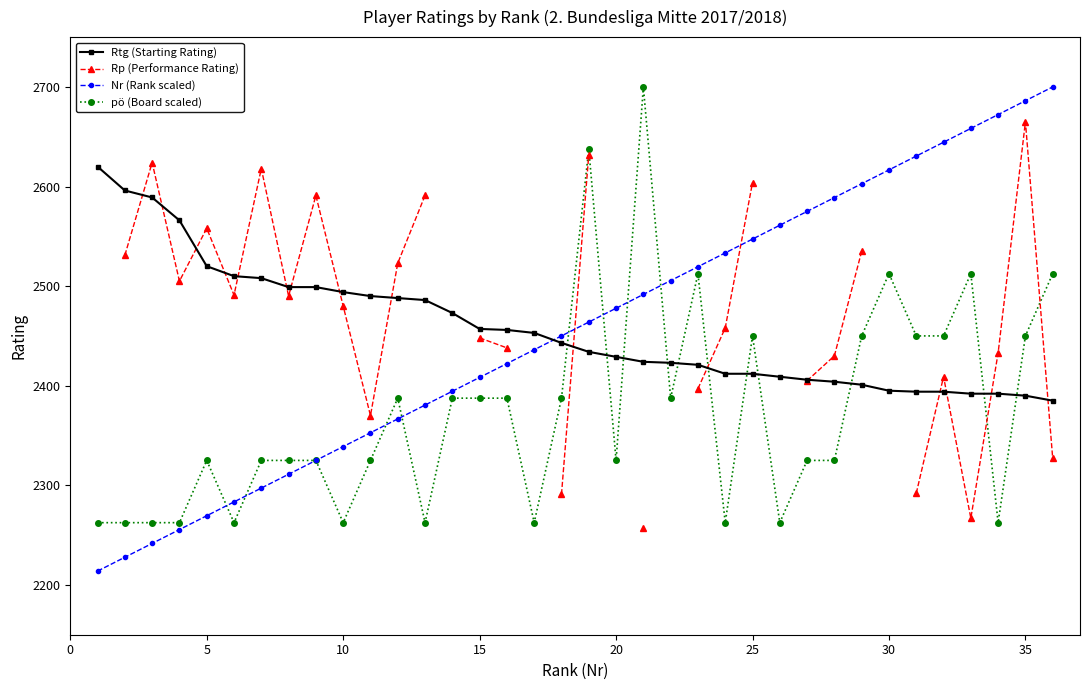

What is the lowest value of the pö (Board scaled) series?

2262.5